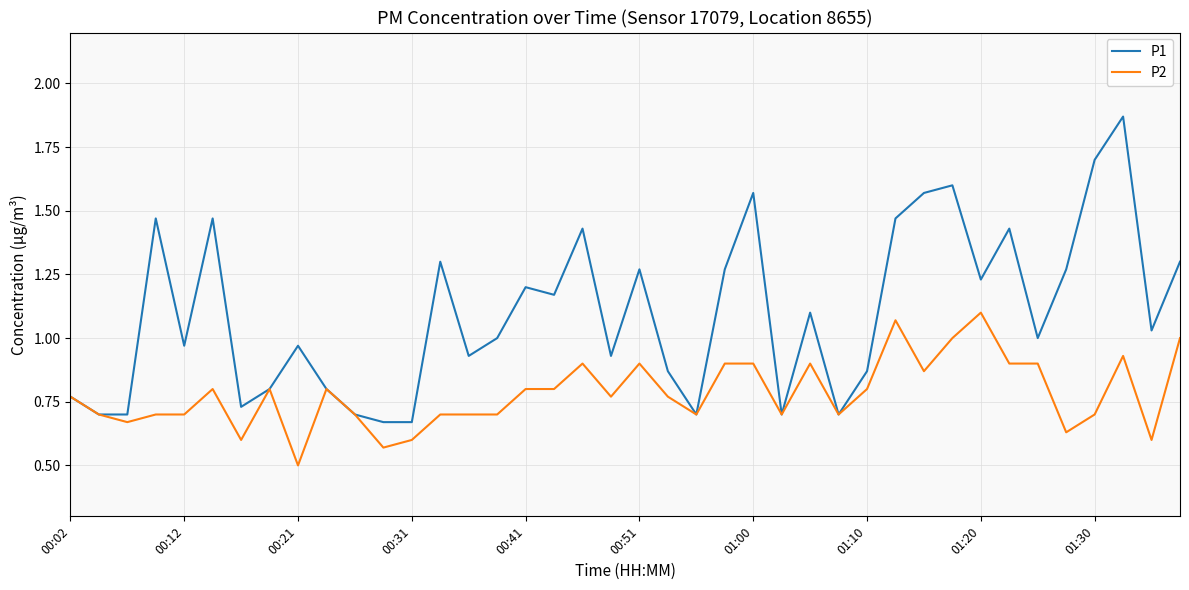

What is the smallest value displayed?

0.5